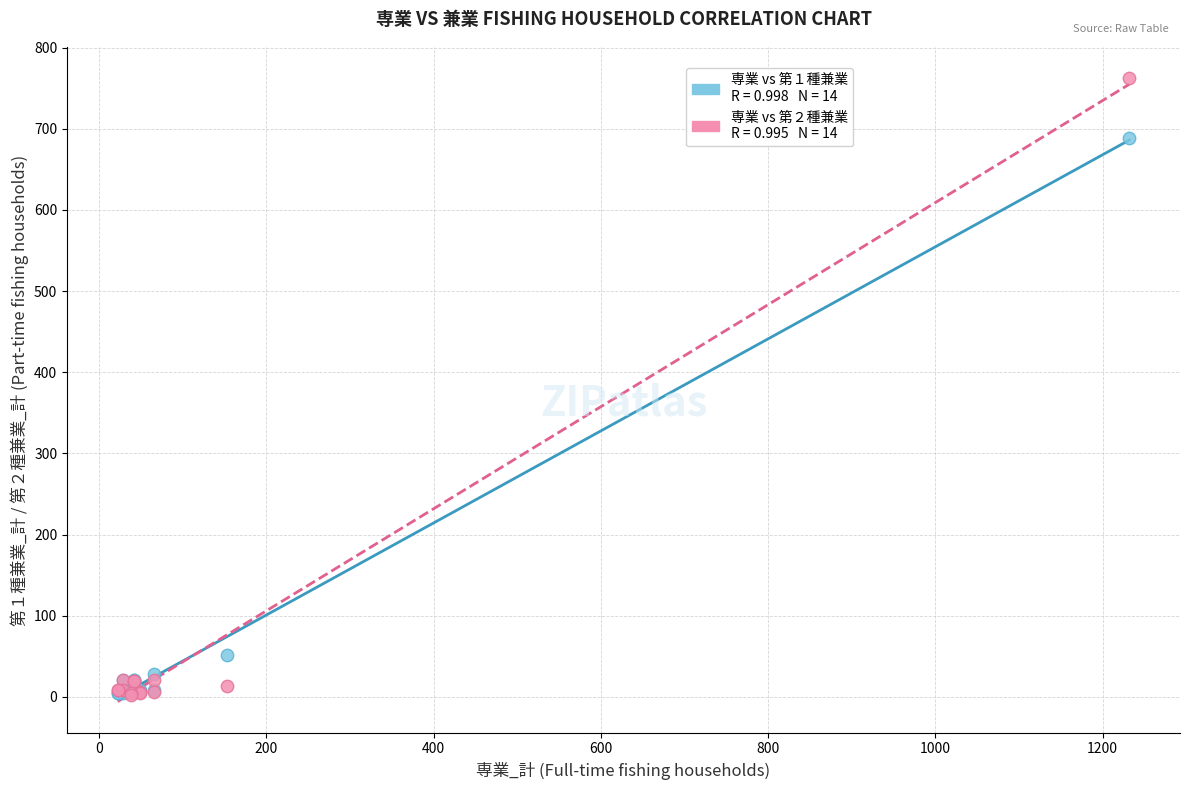

Across all series, what Y value is closest to 382?

689